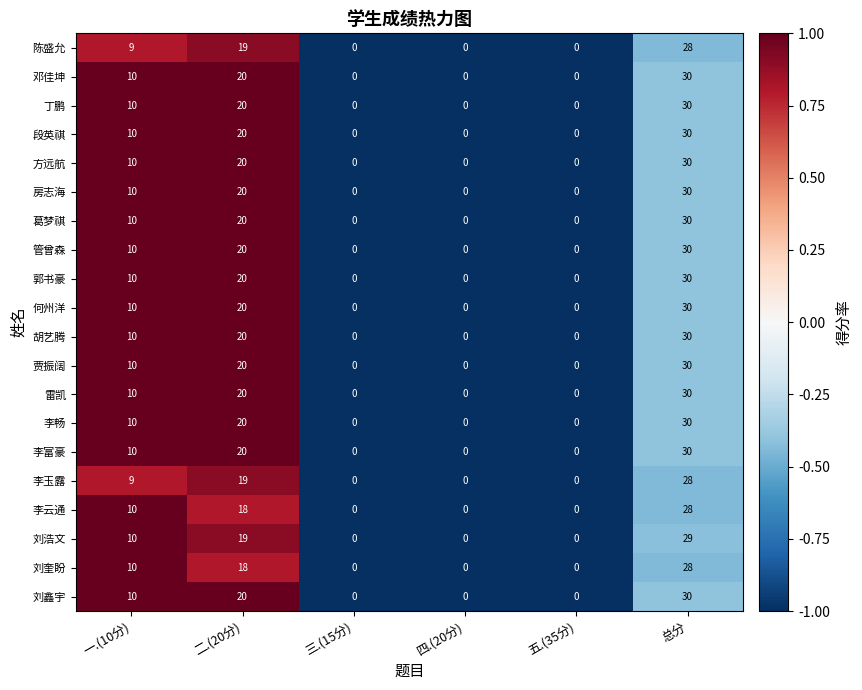

Count the number of data series in this chart.

20